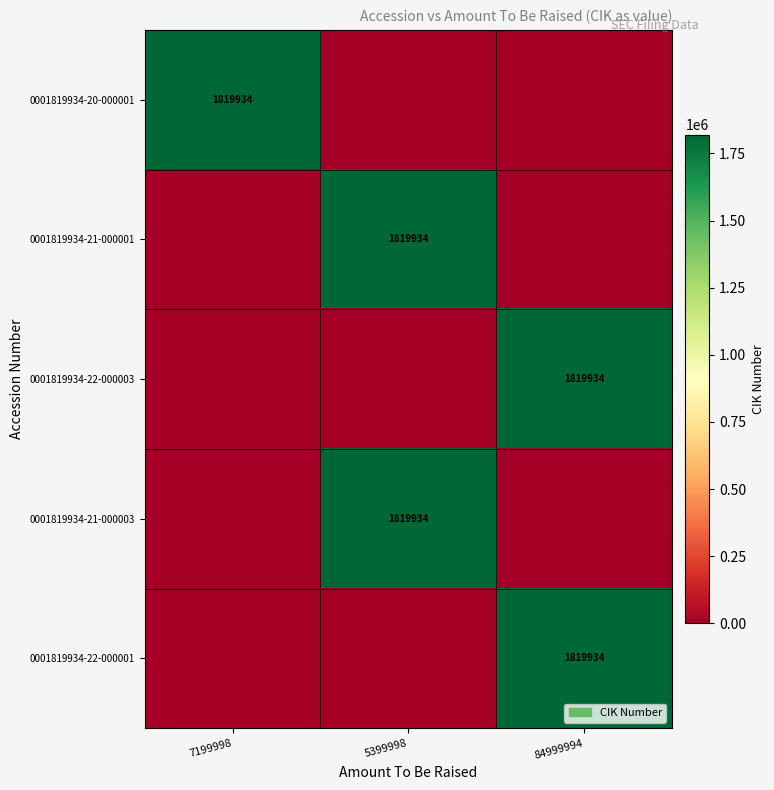

The value of 0001819934-21-000001 at 5399998 is 2837446. True or false?

False